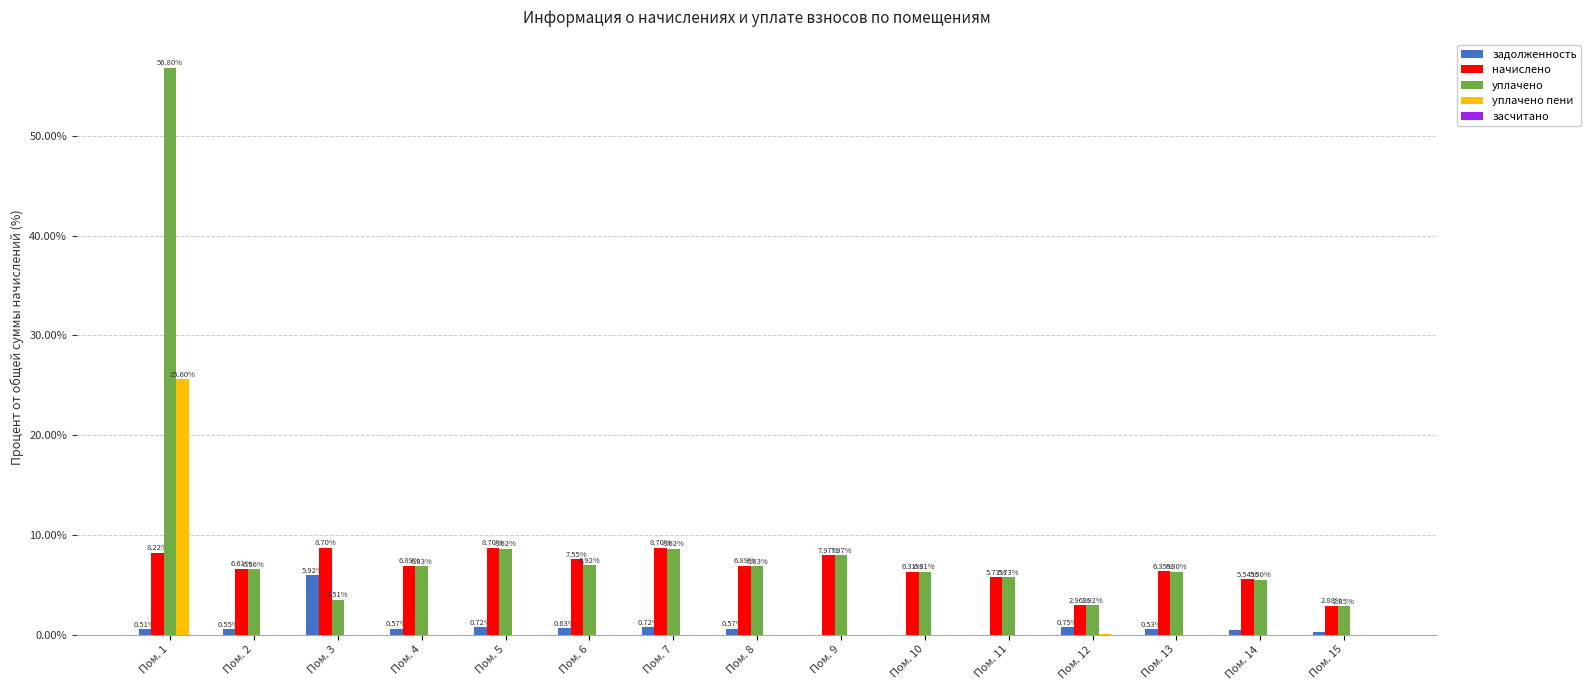

Between Пом. 2 and Пом. 6, which series saw the biggest shift?

начислено